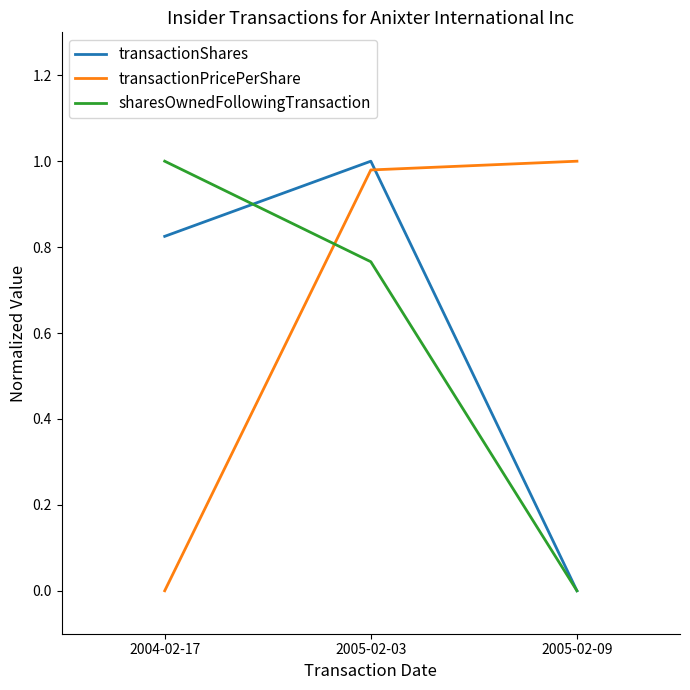

List the labels in order of sharesOwnedFollowingTransaction value, largest first.

2004-02-17, 2005-02-03, 2005-02-09